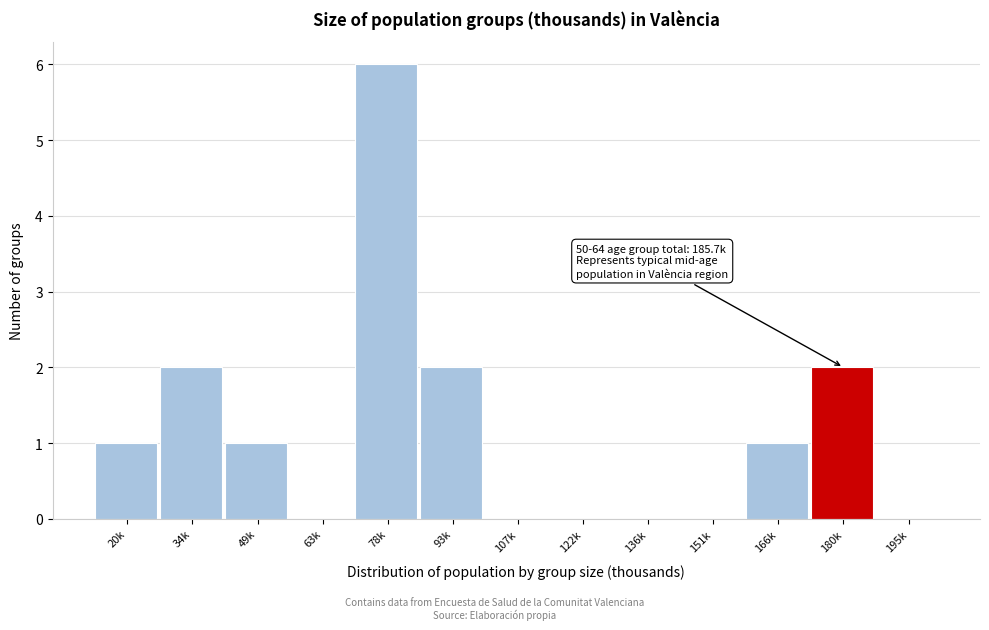

Reading left to right, transcribe all the data shown in this chart.

20k=1	34k=2	49k=1	63k=0	78k=6	93k=2	107k=0	122k=0	136k=0	151k=0	166k=1	180k=2	195k=0